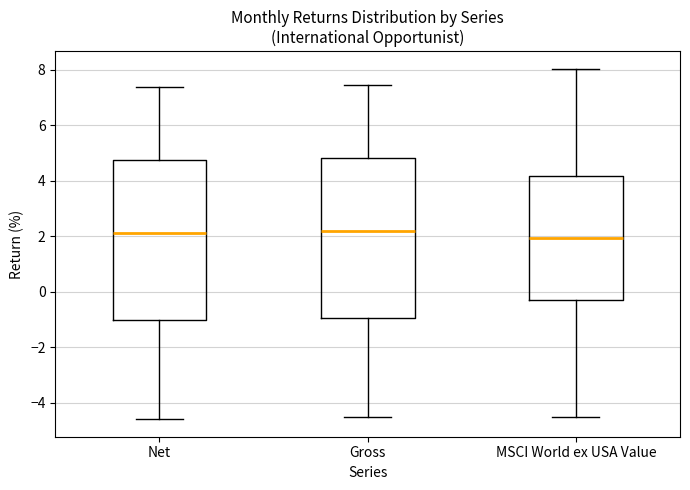

Which box's median line is the lowest?

MSCI World ex USA Value